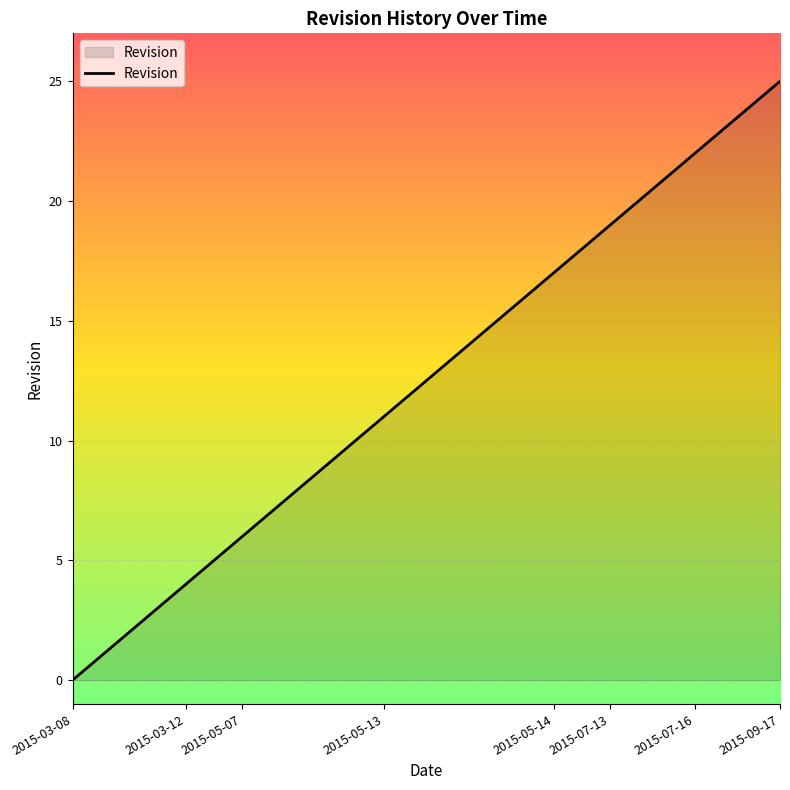

What is the difference between the maximum and minimum values?

25